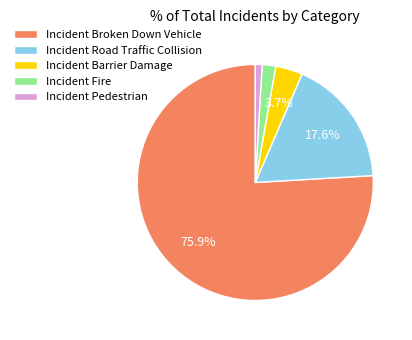

To the nearest percent, what is the average slice percentage?

20%